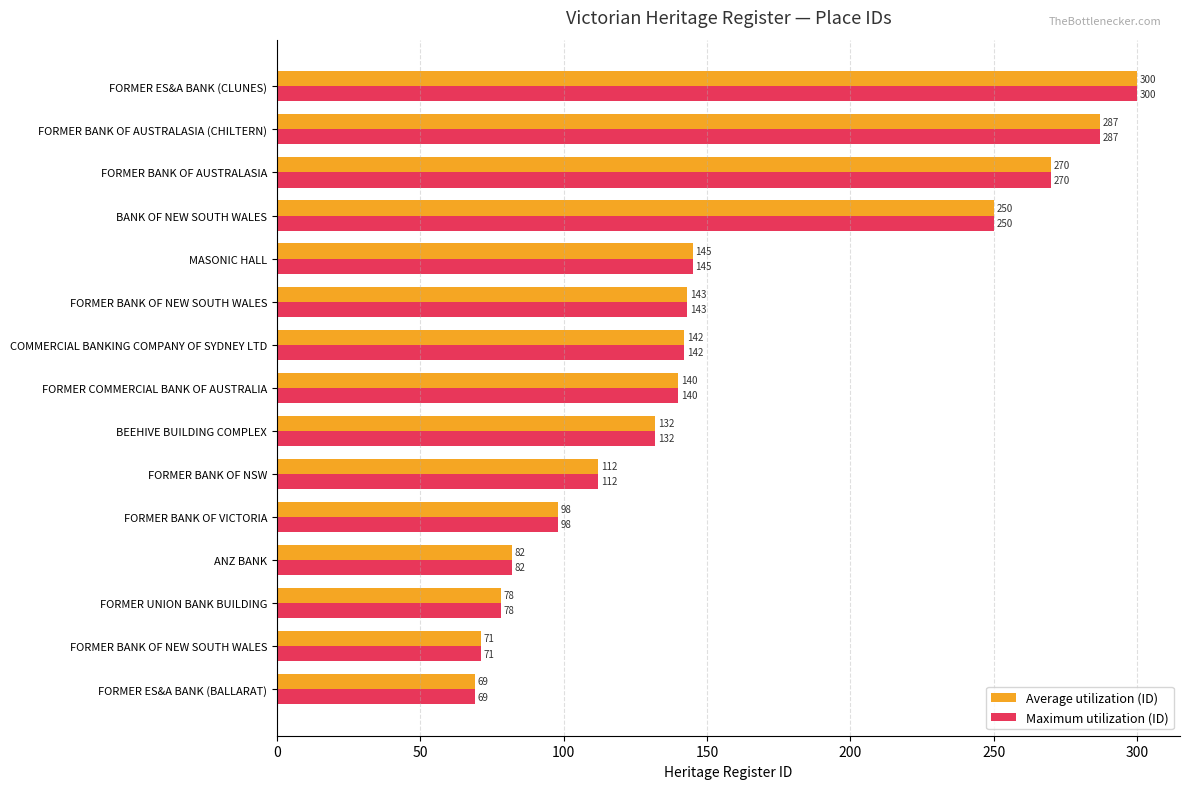

How many distinct data groups are displayed?

2